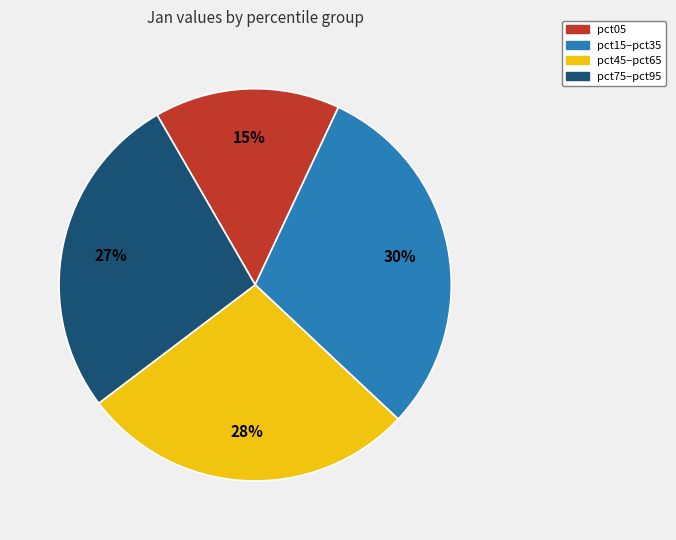

To the nearest percent, what is the average slice percentage?

25%